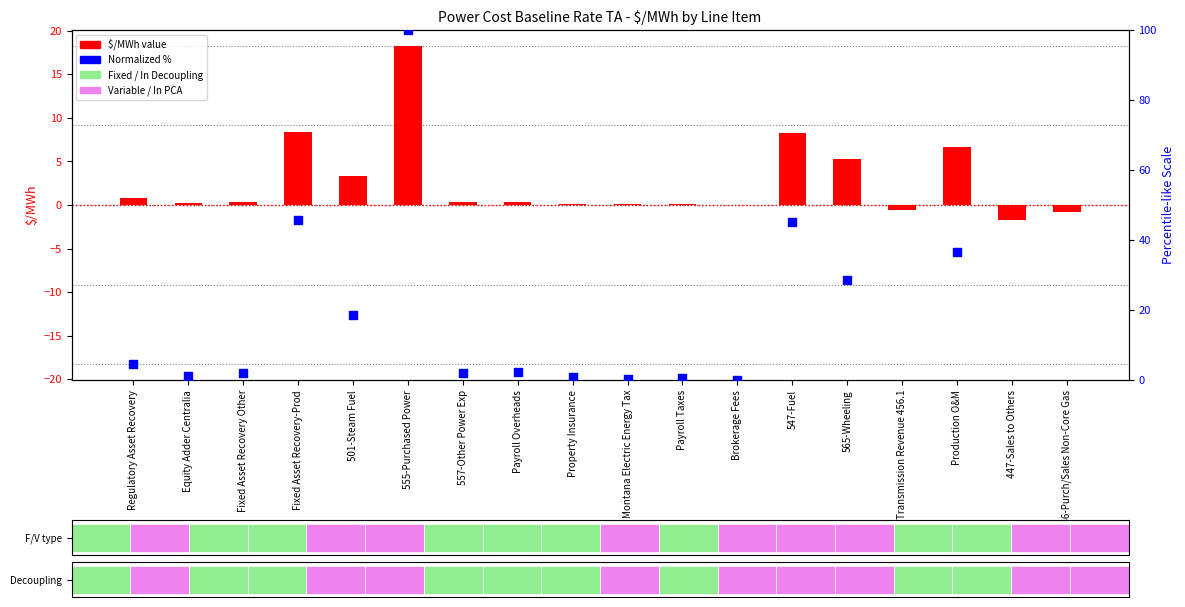

Which series has the widest spread of Y values?

Normalized %